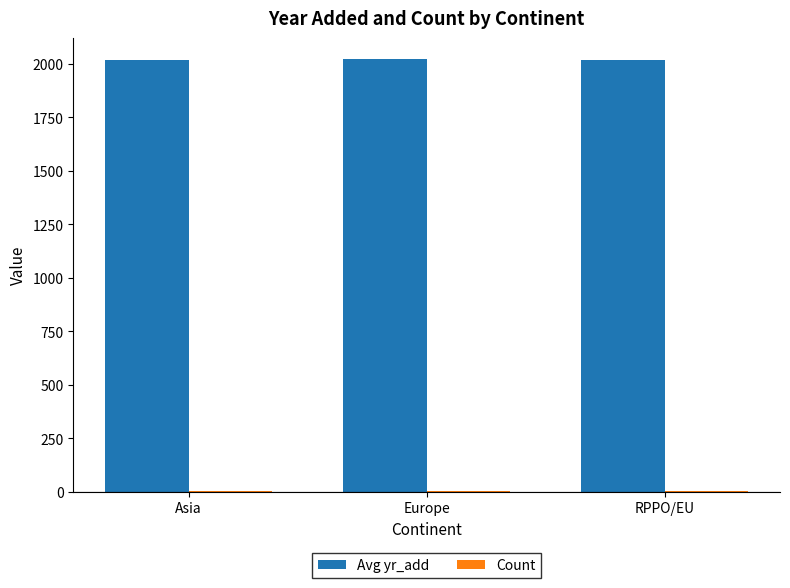

What is the sum of all Avg yr_add values?

6056.7